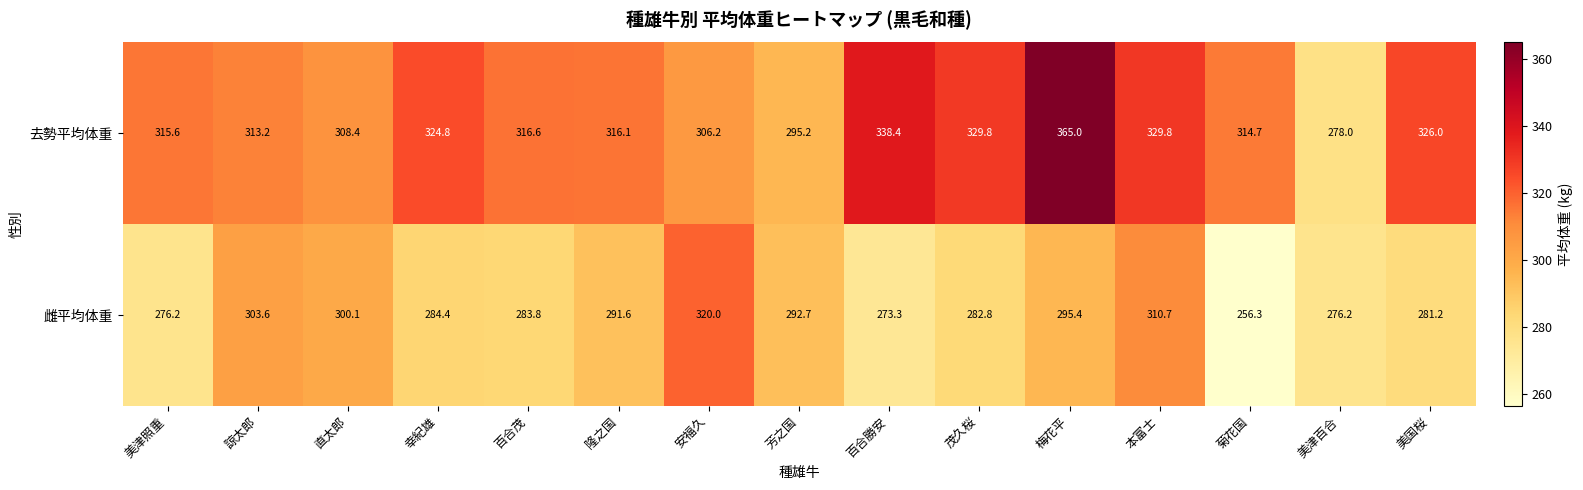

At how many categories does at least one series exceed 360?

1